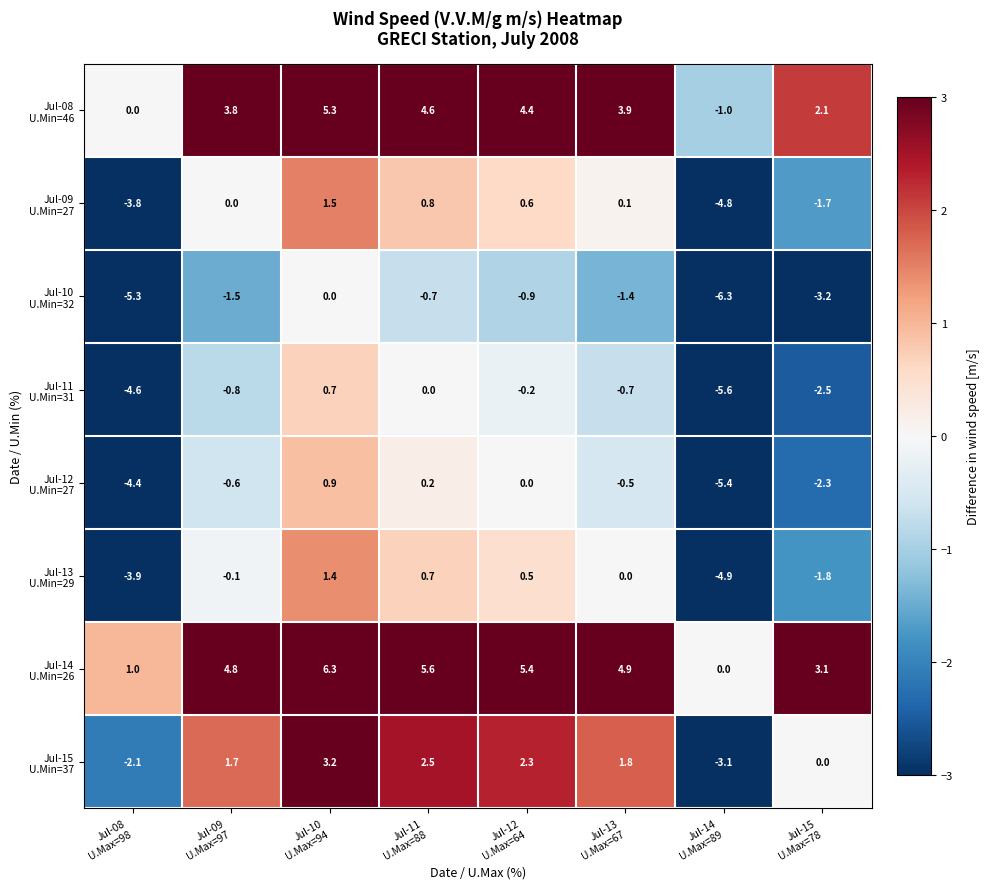

What is the smallest value displayed?

-6.3